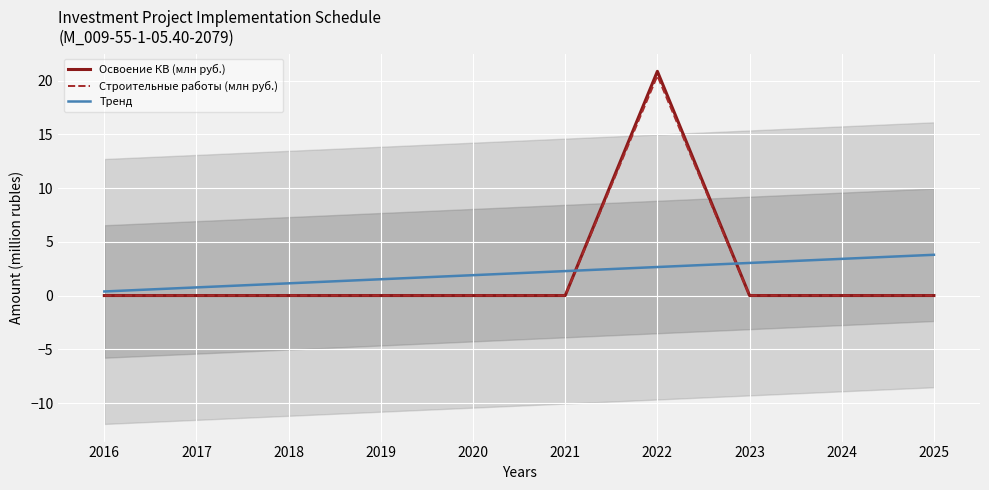

List the labels in order of Строительные работы (млн руб.) value, smallest first.

2016, 2017, 2018, 2019, 2020, 2021, 2023, 2024, 2025, 2022